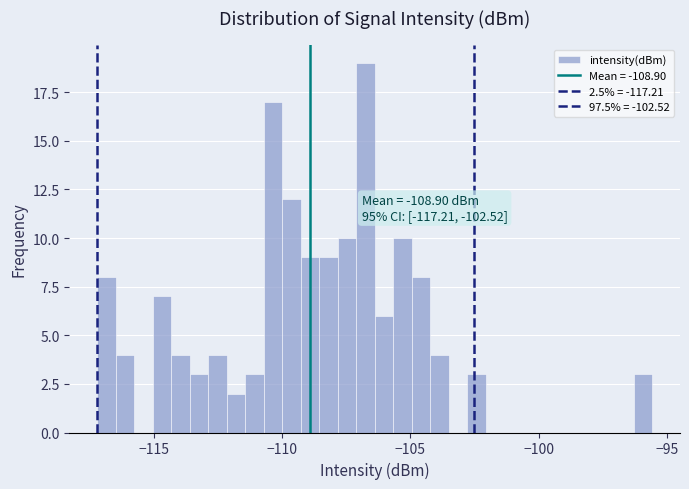

Around what value on the x-axis is the tallest bar? Give the approximate position of its centre, as read against the axis.

-107.0